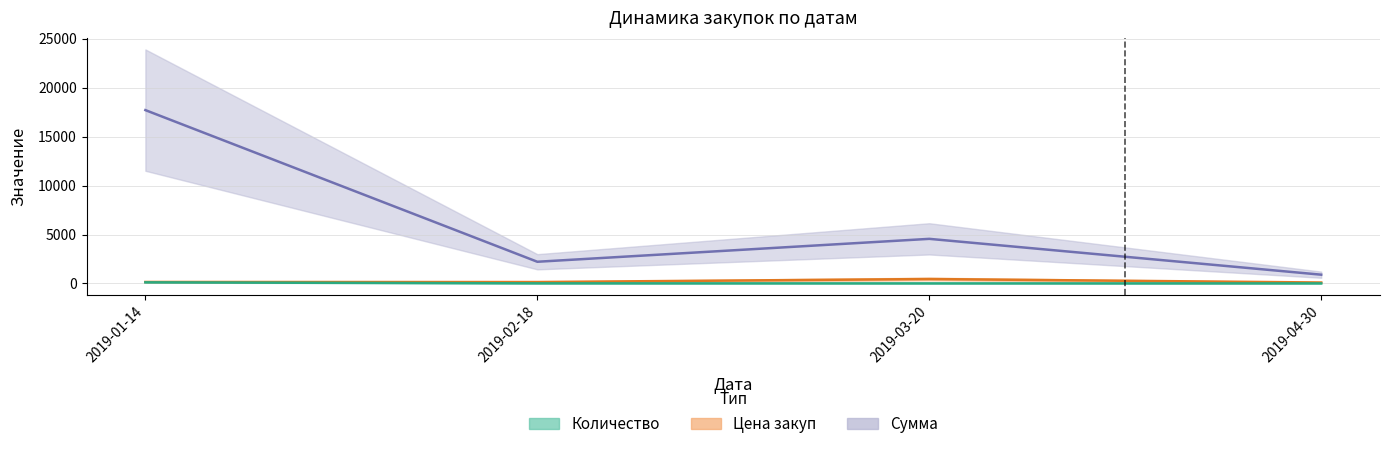

At which label does Количество first exceed 15?

2019-01-14